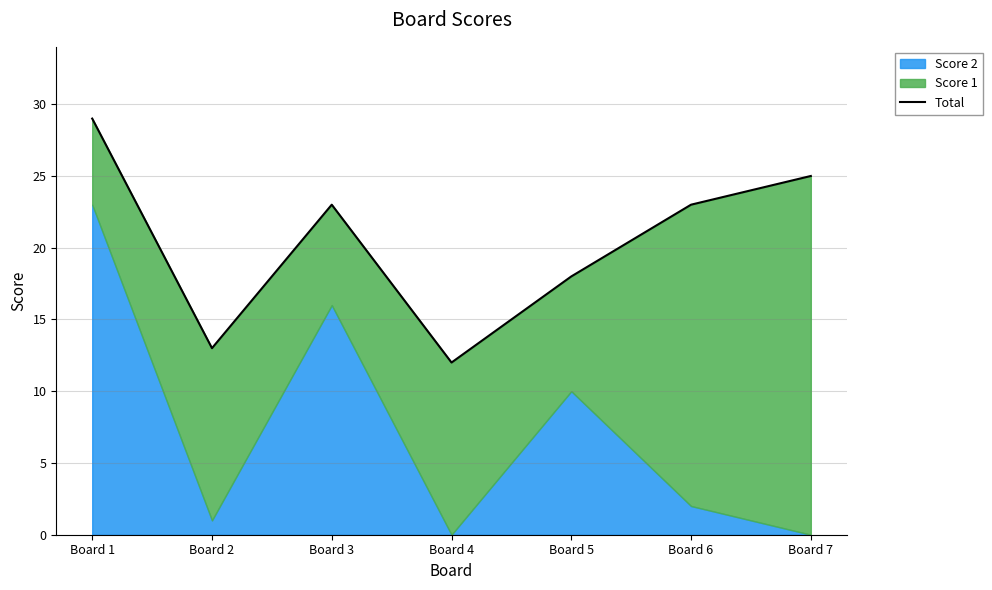

Where is the first local minimum?

Board 2